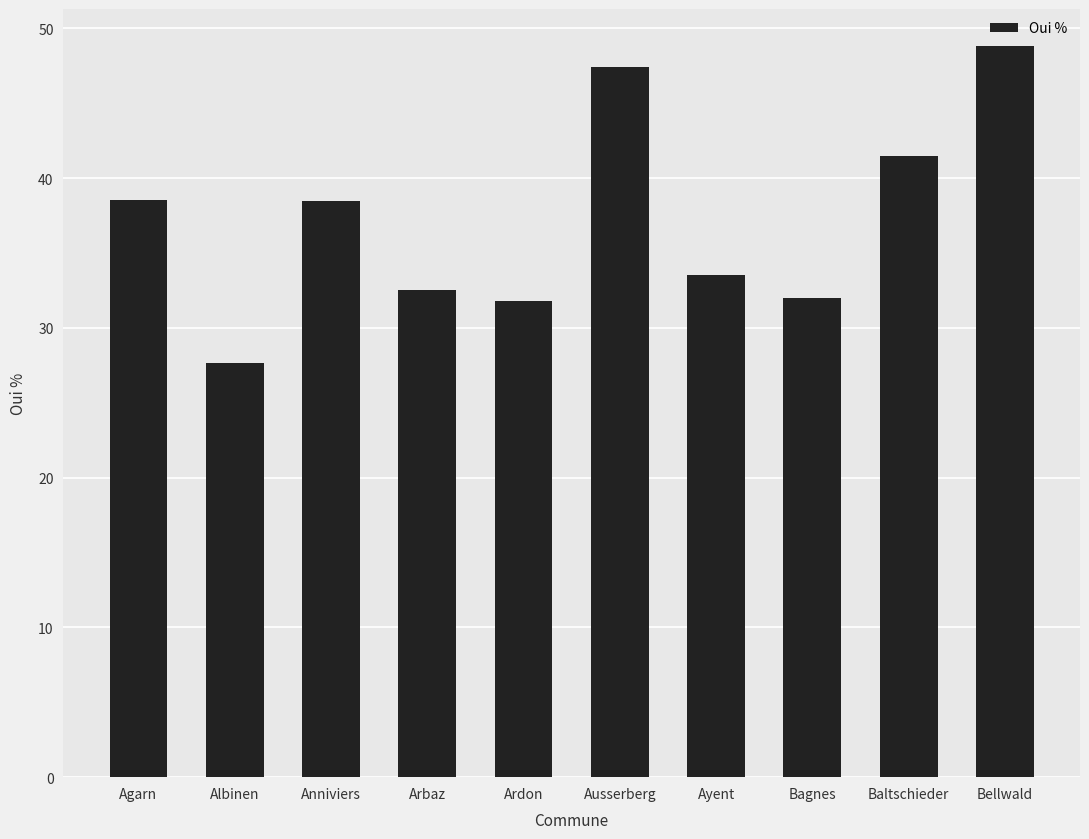

How many bars are there in total?

10